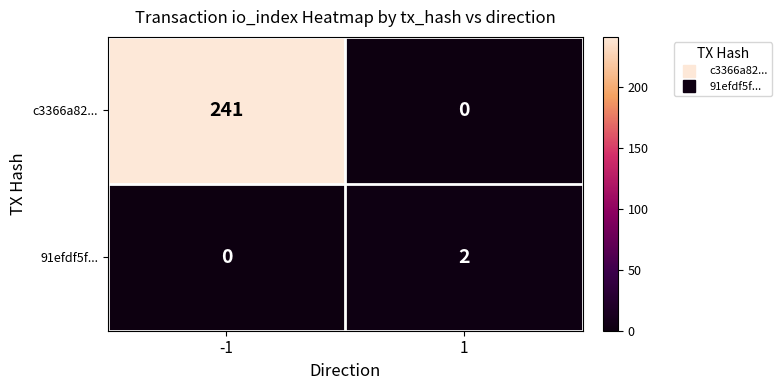

Between -1 and 1, which series saw the biggest shift?

c3366a82...